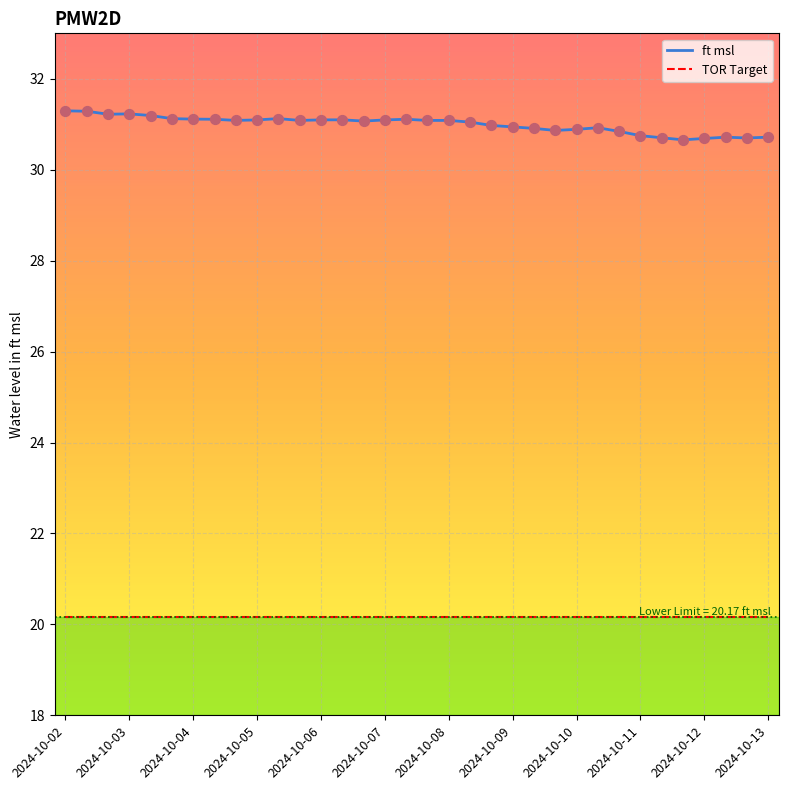

Which series has the largest range (max minus min)?

ft msl